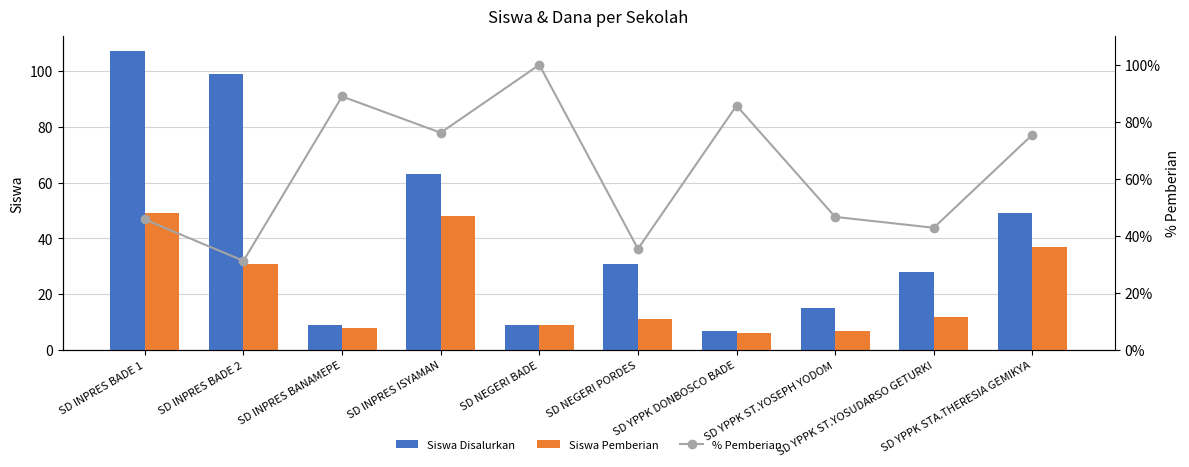

What is the difference between the highest and lowest values at SD NEGERI BADE?

91.0